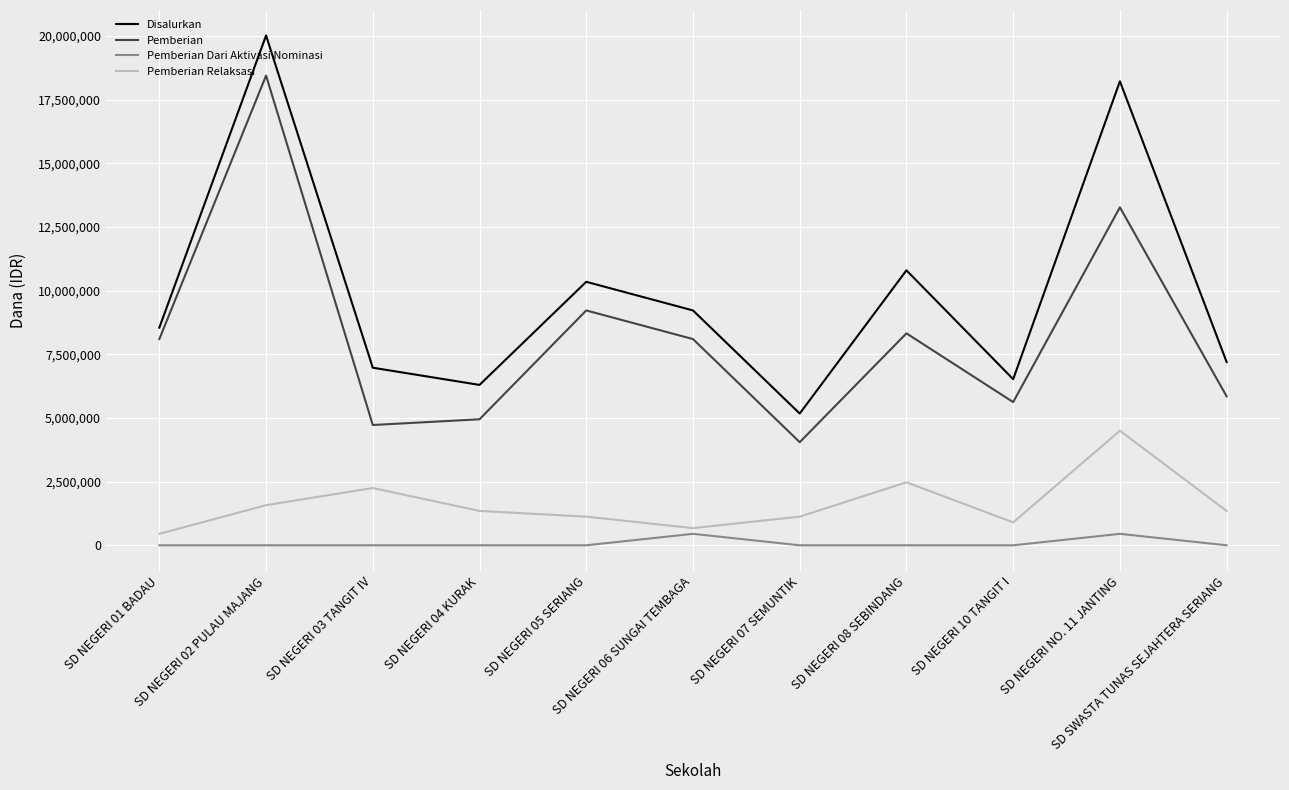

What is the total value across all series at SD NEGERI 10 TANGIT I?

13050000